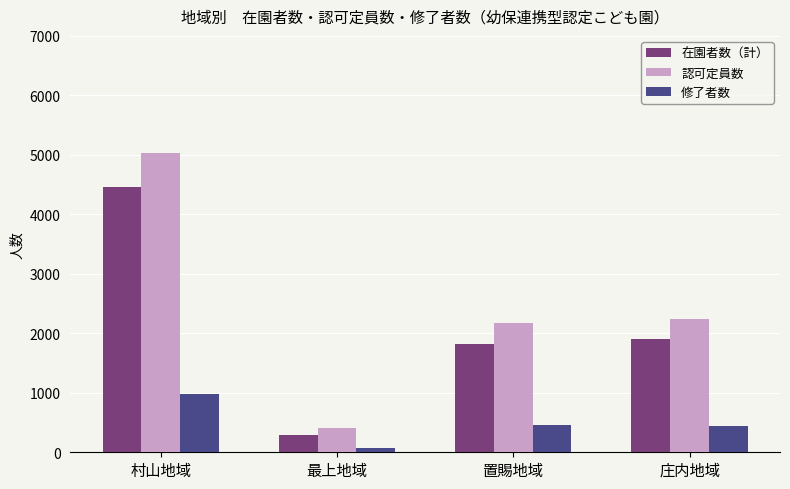

What is the label of the 4th bar from the right?

村山地域